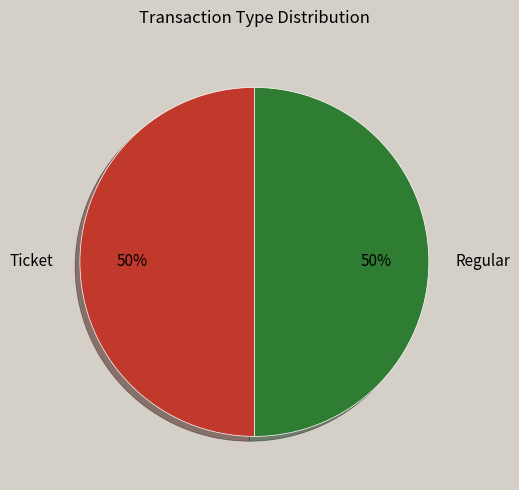

What is the ratio of the value at Regular to the value at Ticket?

1.0